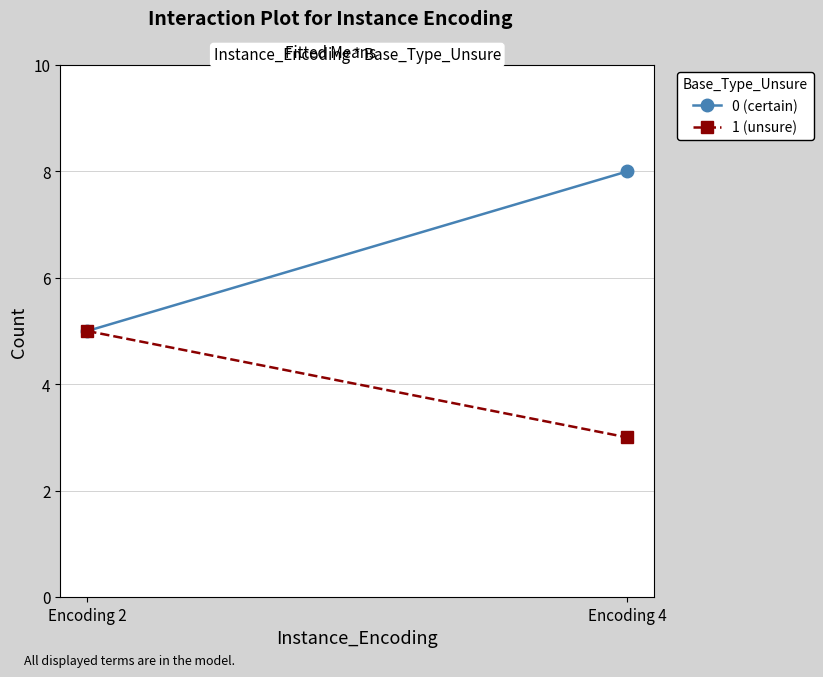

Rank the series by their maximum value, from highest to lowest.

0 (certain), 1 (unsure)